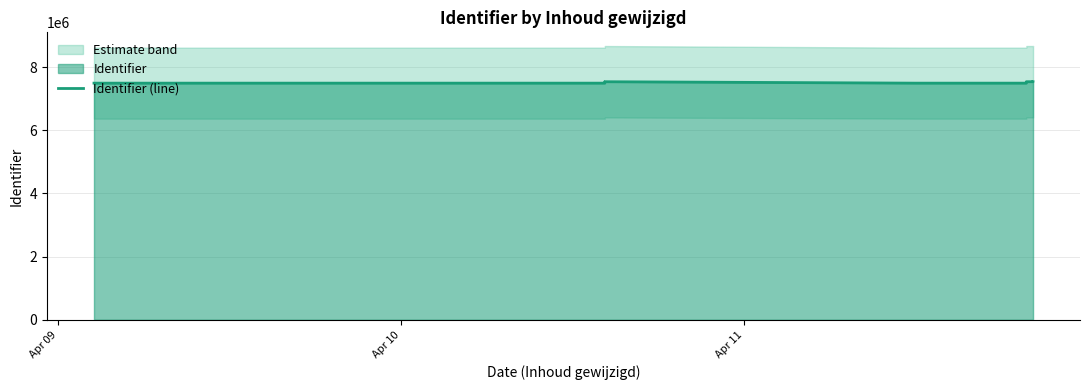

What is the minimum value shown in the chart?

7491850